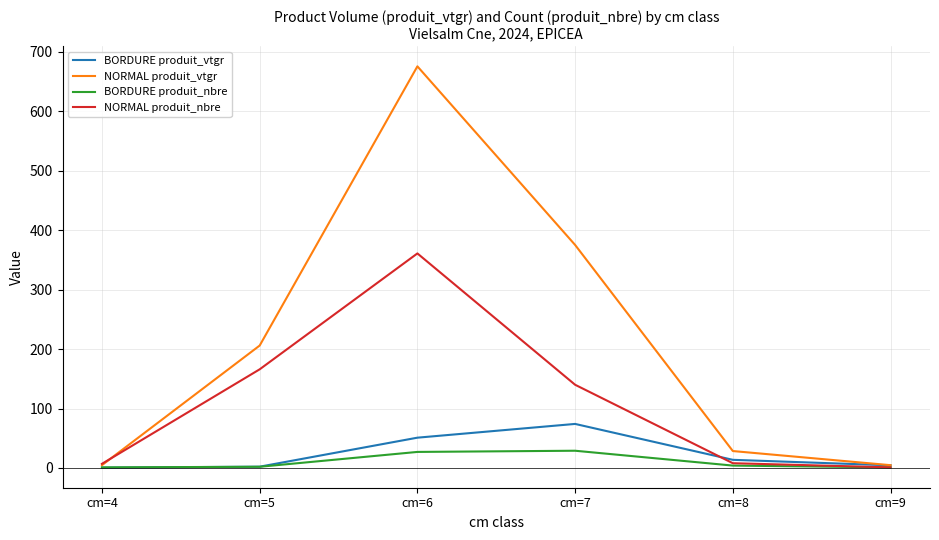

Is this an area chart (filled region under the line)?

No